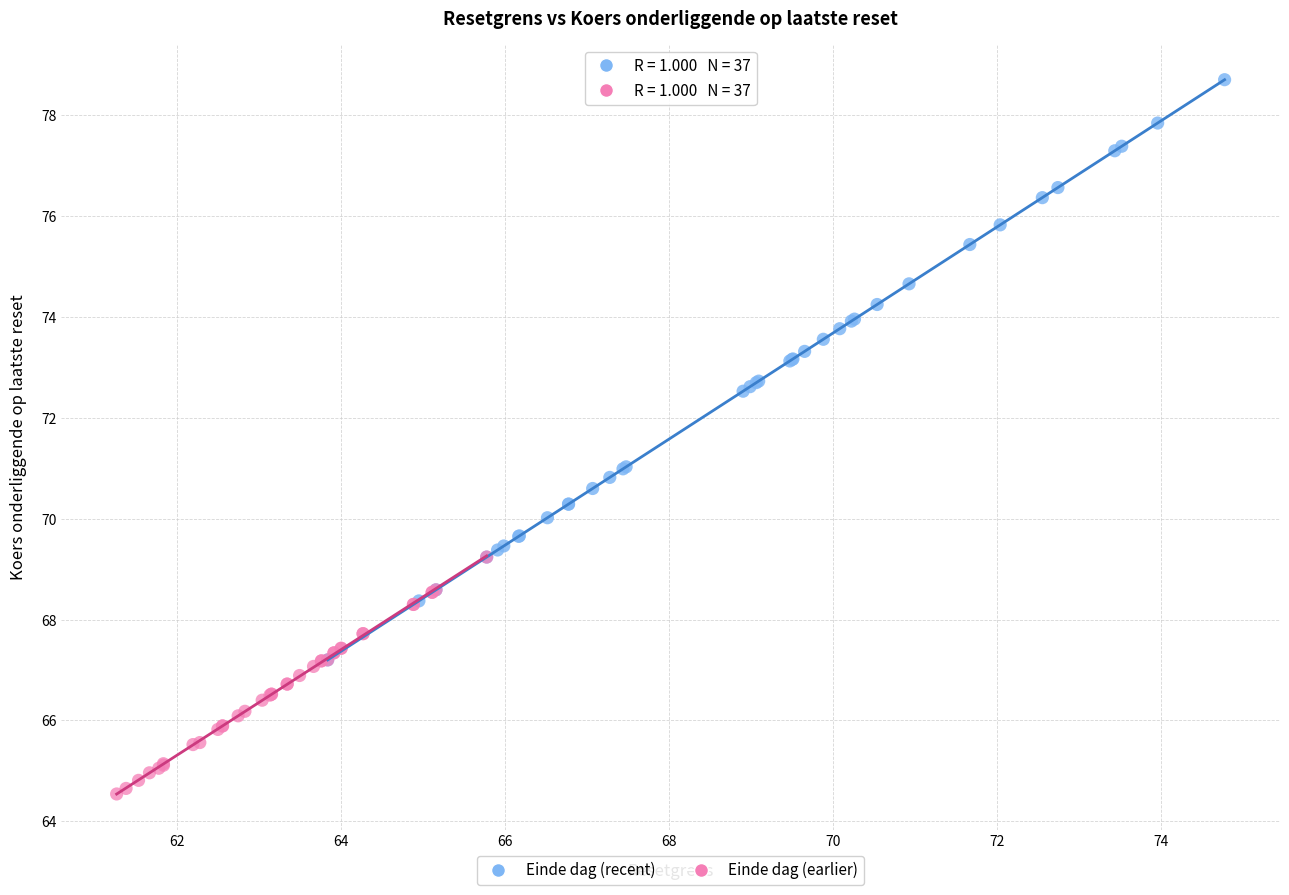

Which series has the largest Y range (max minus min)?

Einde dag (recent)